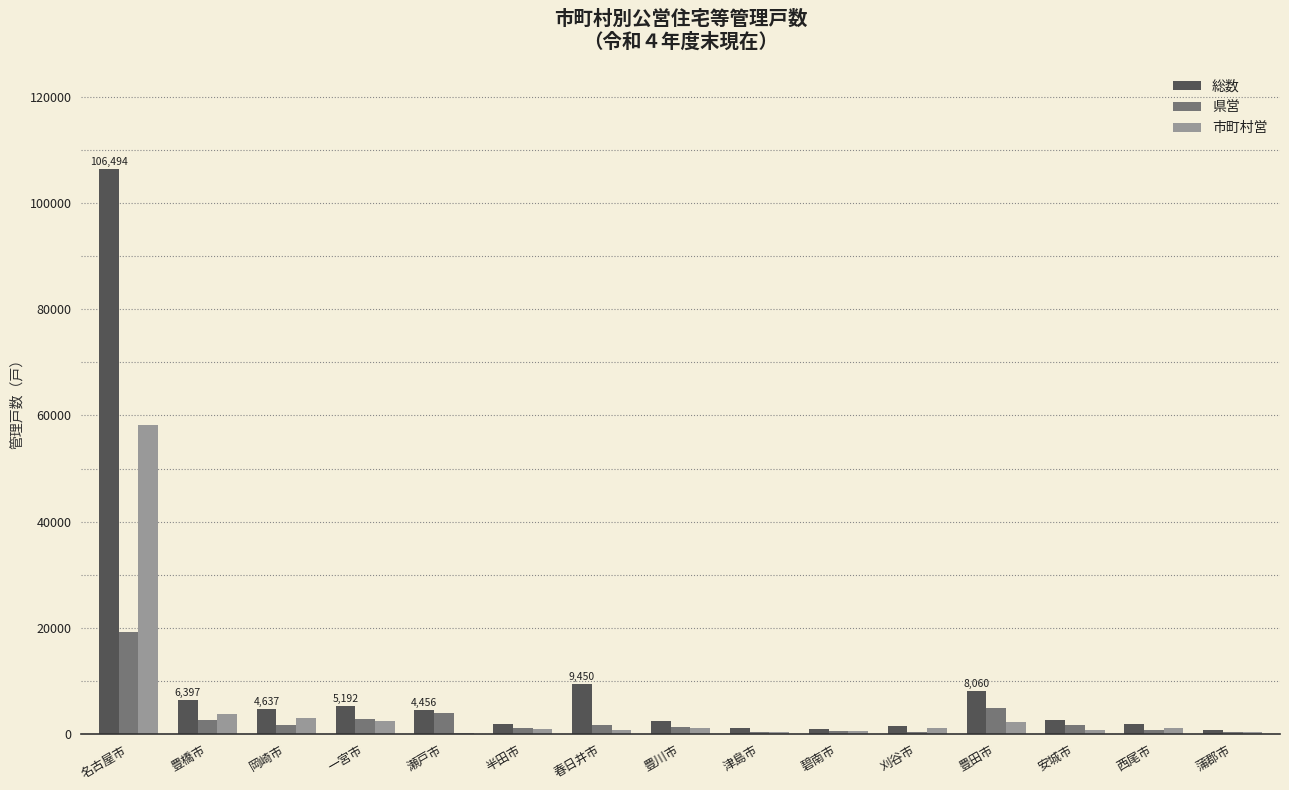

Which category has the highest value in the 総数 series?

名古屋市